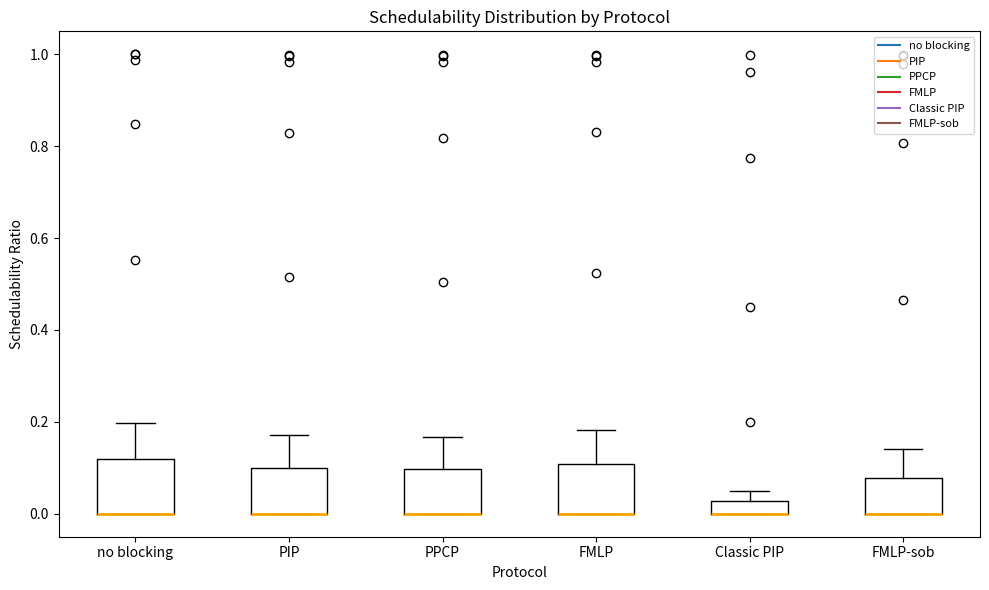

Where is the upper edge of the box for no blocking on the y-axis? The values are not printed on the chart, so give them approximately, as read against the axis.

0.12